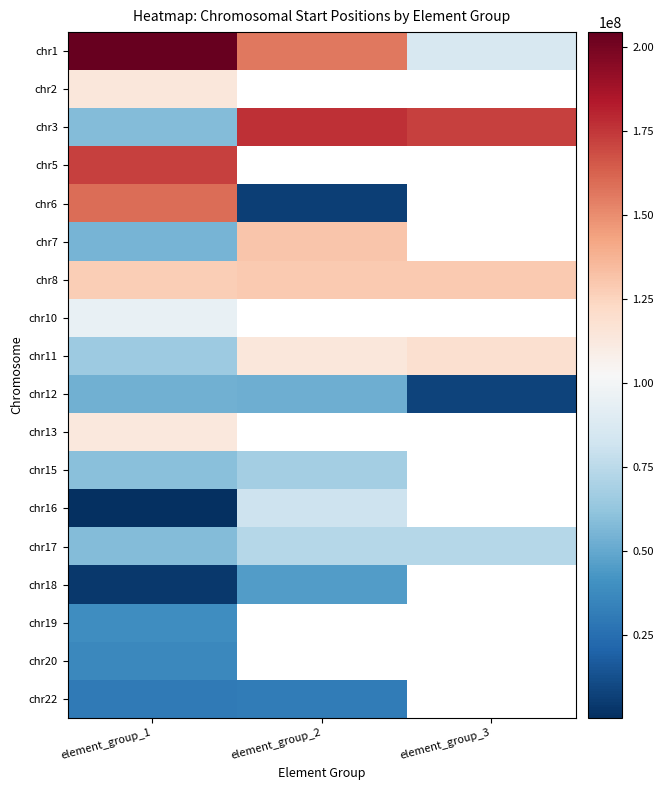

What is the minimum value for chr13?

113339705.0